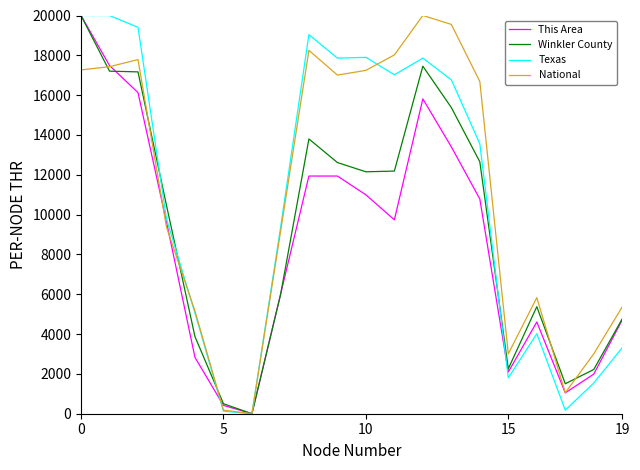

What is the highest value of the National series?

20000.0